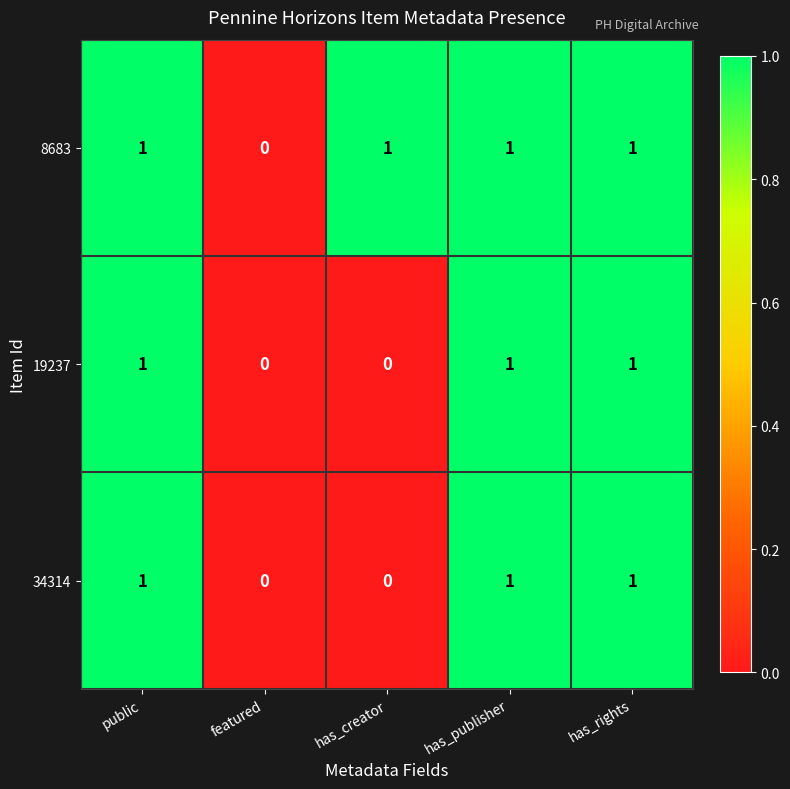

What is the total value across all series at public?

3